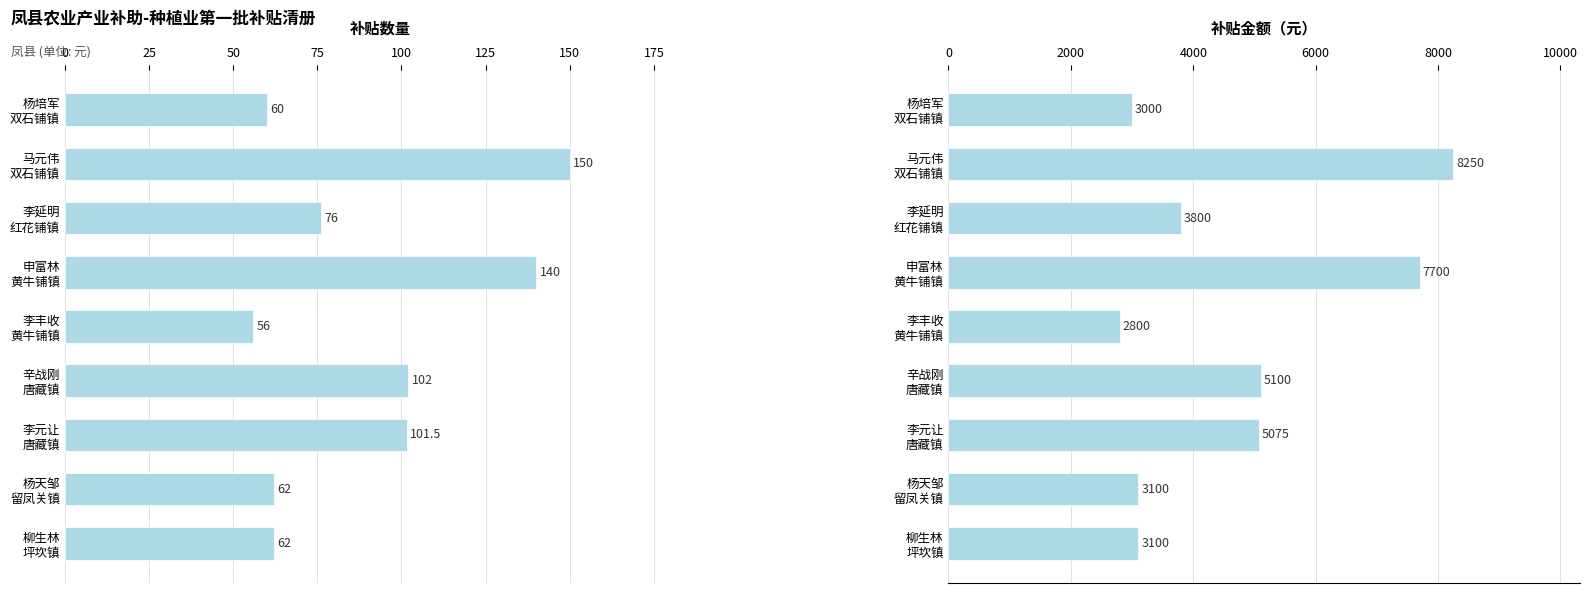

What is the average value of the 补贴金额 series?

4658.3